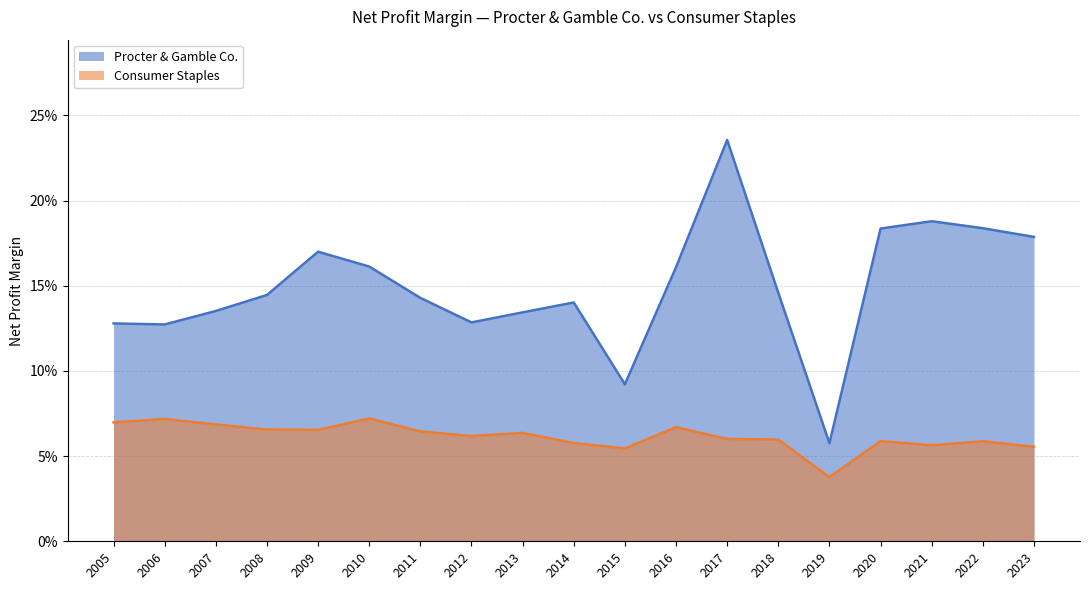

Reading left to right, what are all the values shown in this chart?

Procter & Gamble Co.: 2023=0.2	2022=0.2	2021=0.2	2020=0.2	2019=0.1	2018=0.1	2017=0.2	2016=0.2	2015=0.1	2014=0.1	2013=0.1	2012=0.1	2011=0.1	2010=0.2	2009=0.2	2008=0.1	2007=0.1	2006=0.1	2005=0.1
Consumer Staples: 2023=0.1	2022=0.1	2021=0.1	2020=0.1	2019=0.0	2018=0.1	2017=0.1	2016=0.1	2015=0.1	2014=0.1	2013=0.1	2012=0.1	2011=0.1	2010=0.1	2009=0.1	2008=0.1	2007=0.1	2006=0.1	2005=0.1